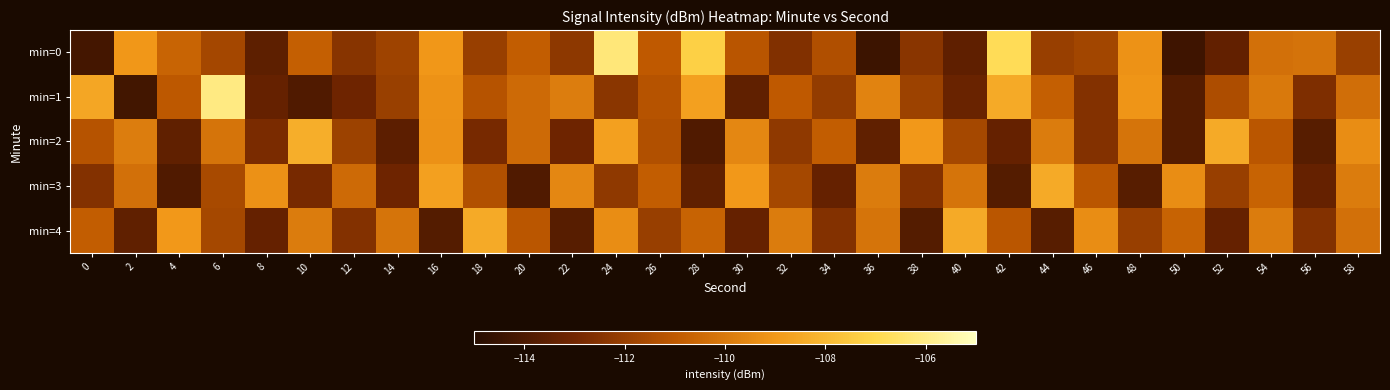

At 24, list the series in order from smallest to largest.

min=1, min=3, min=4, min=2, min=0